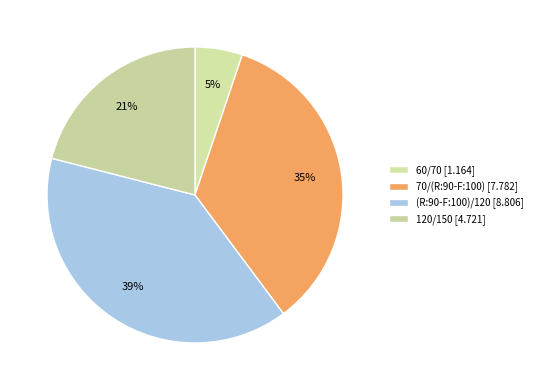

Does any single category account for the majority?

No